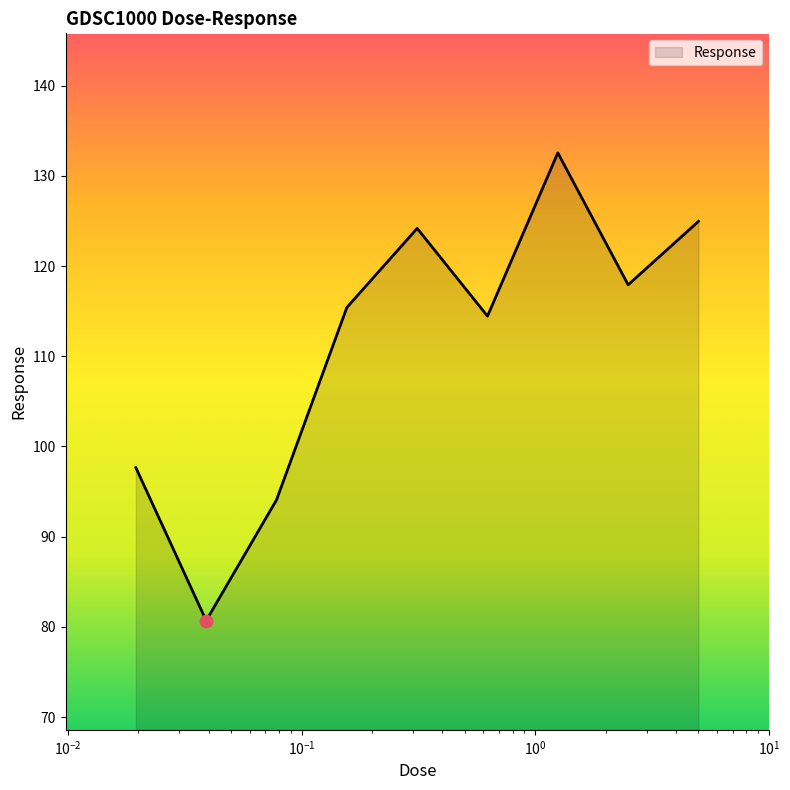

What is the greatest value displayed?

132.5